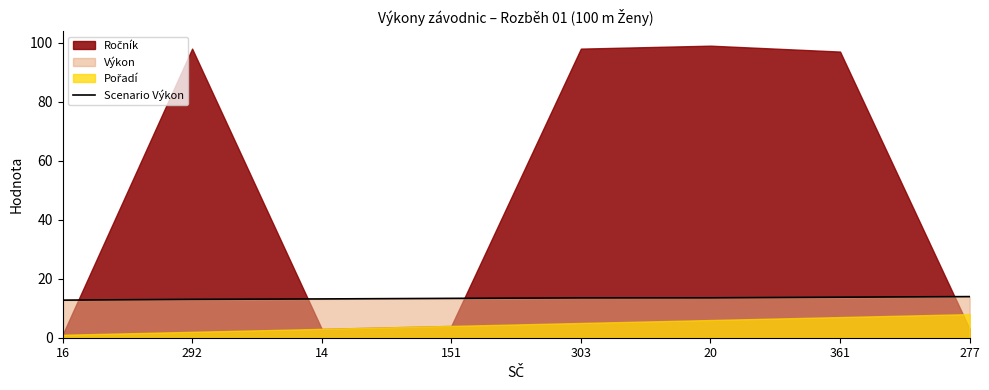

Reading right to left, extract all data points from this chart.

277=13.9	361=13.7	20=13.5	303=13.5	151=13.3	14=13.2	292=13.0	16=12.7